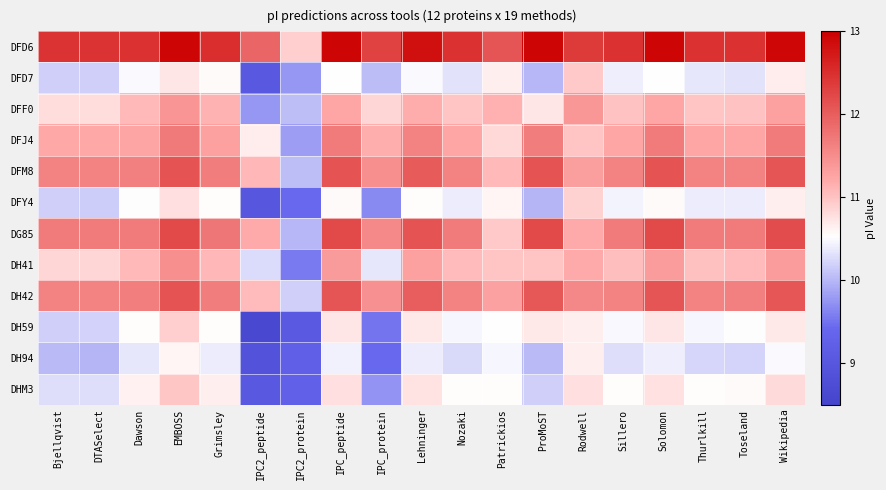

What is the maximum value shown in the chart?

12.9